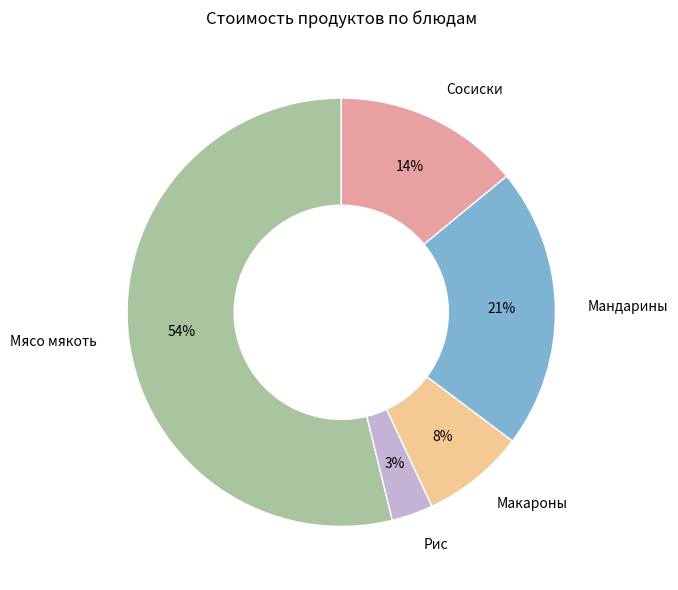

Which has a higher value, Мандарины or Макароны?

Мандарины